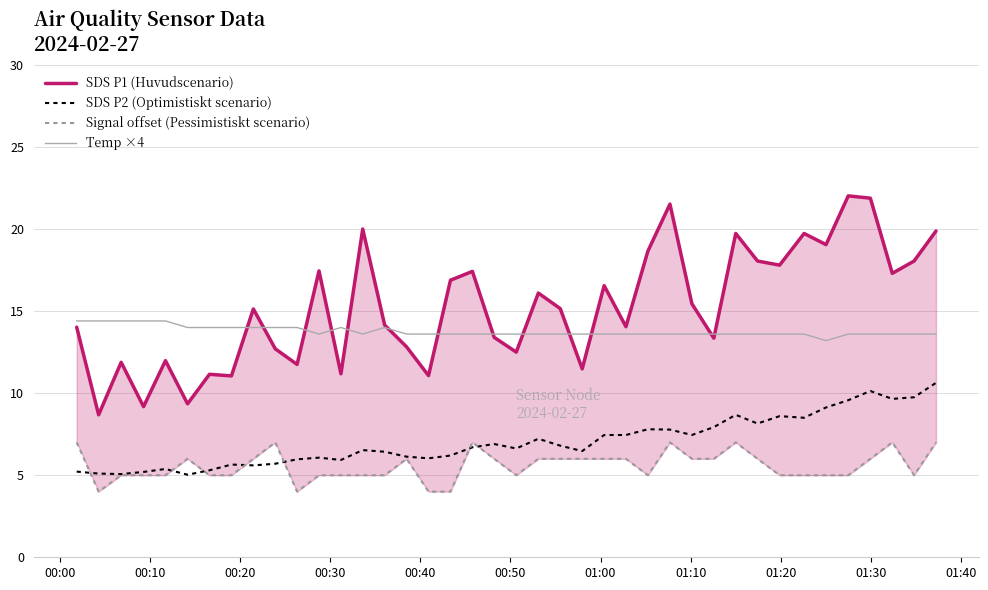

True or false: SDS P2 (Optimistiskt scenario) and Temp ×4 intersect in this chart.

False